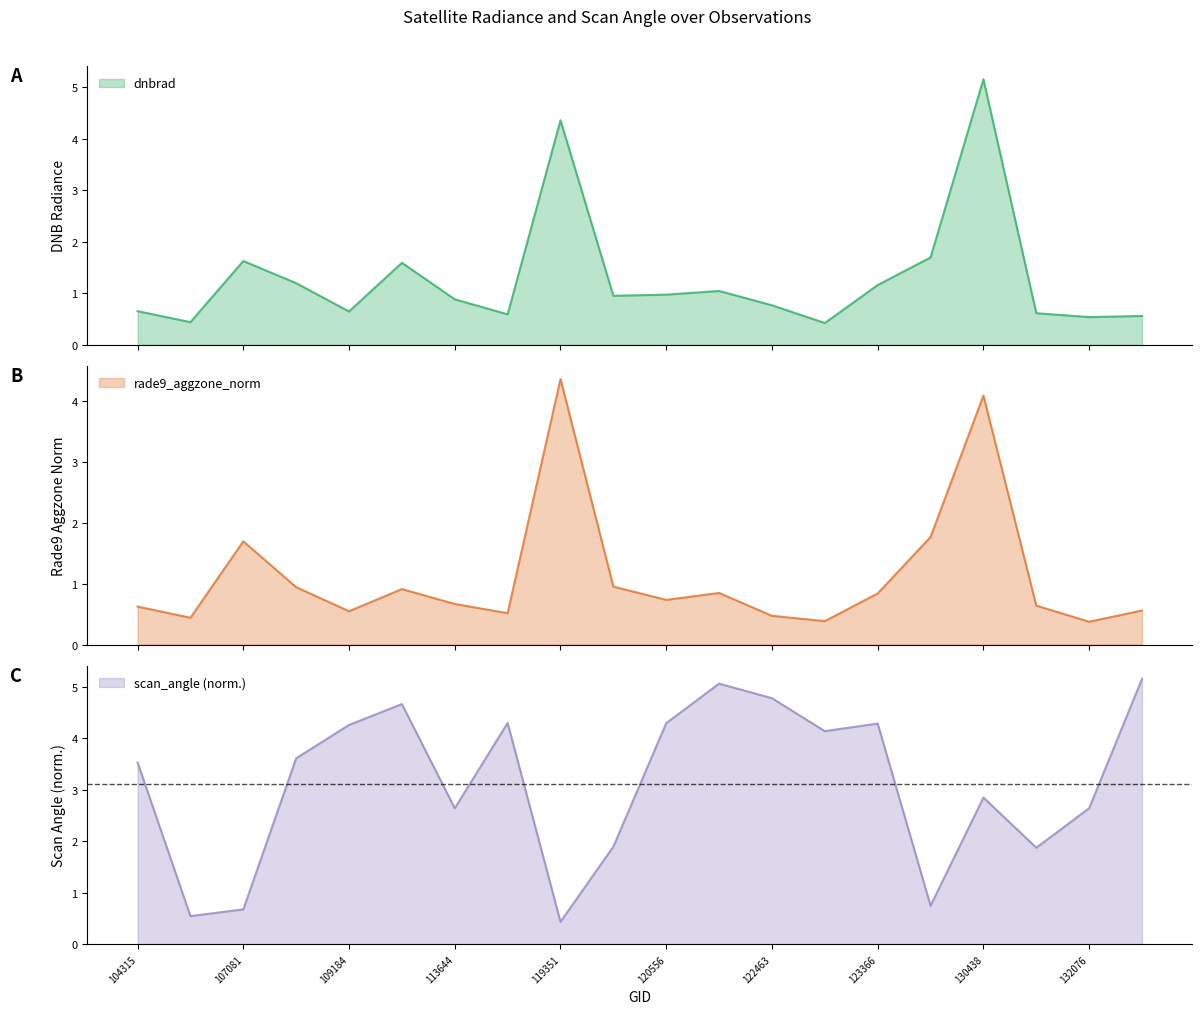

What is the average value of the scan_angle series?

3.1